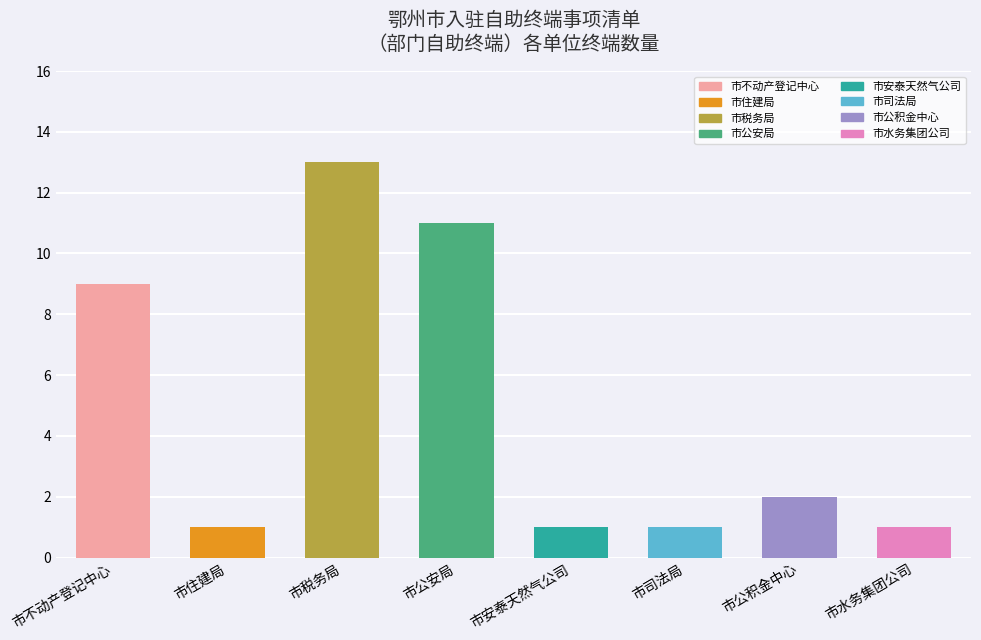

True or false: the data shows 3 at 市公积金中心.

False